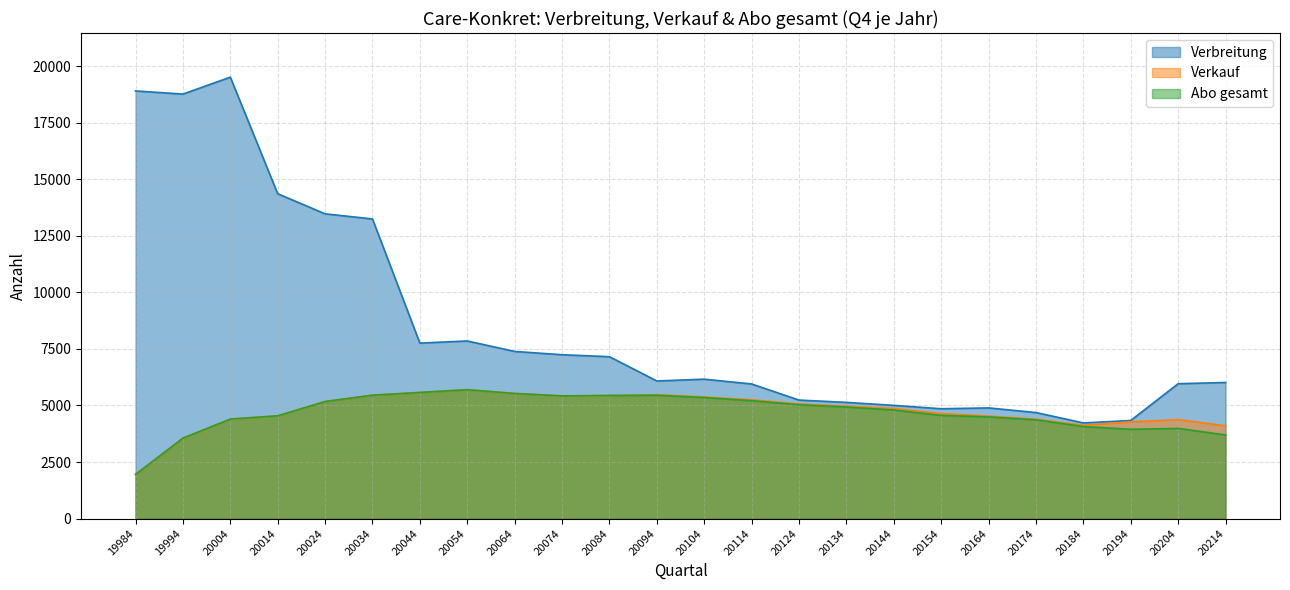

At how many categories does at least one series exceed 6495?

11